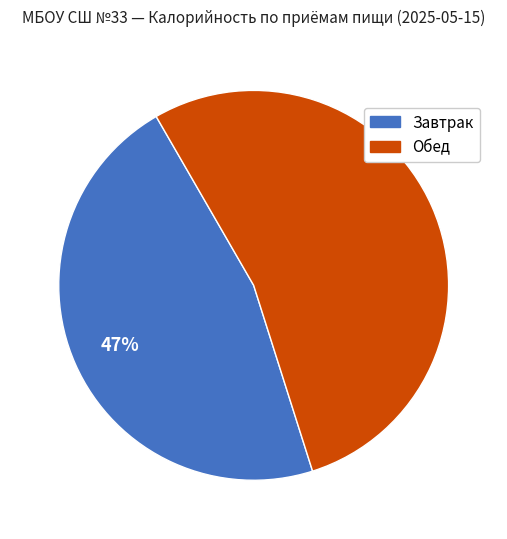

How many segments does this pie chart have?

2